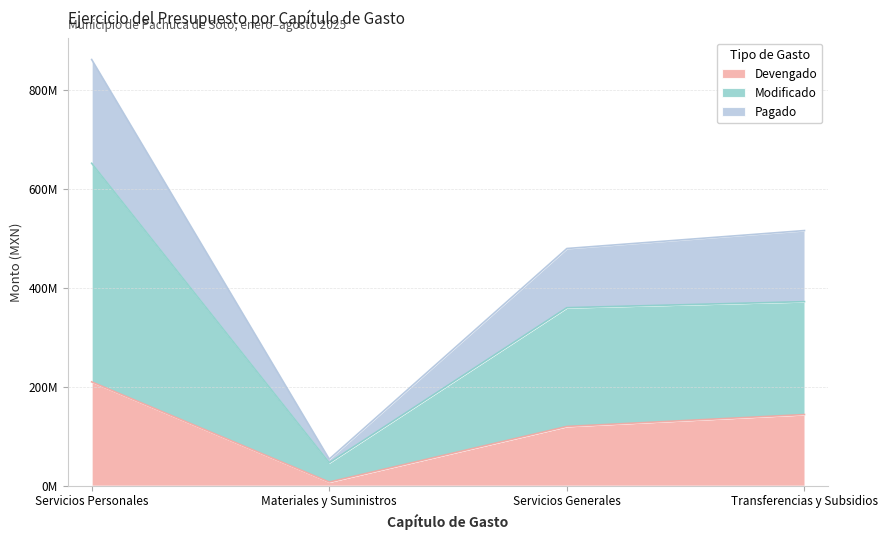

How many data points in Pagado are less than 515634615?

2